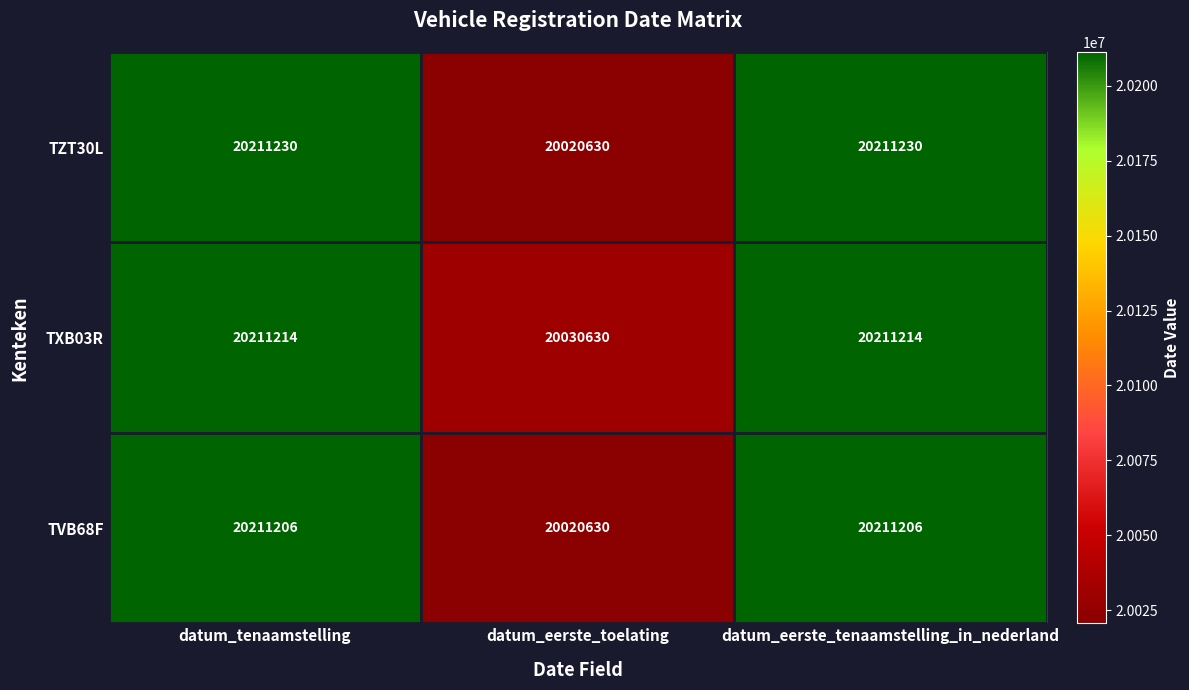

What is the average value of the TVB68F series?

20147681